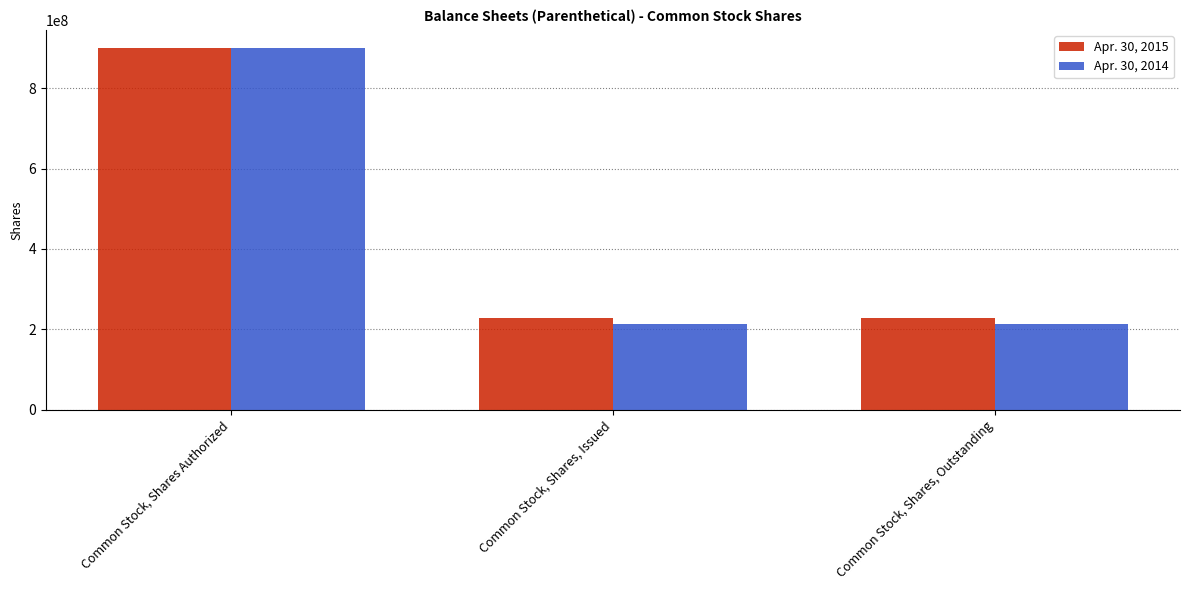

Which series has the largest range (max minus min)?

Apr. 30, 2014